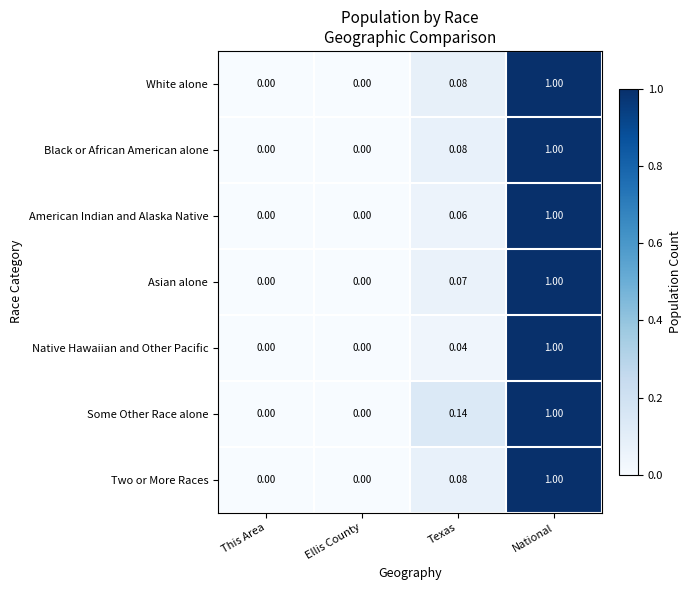

Between Texas and National, which series saw the biggest shift?

Native Hawaiian and Other Pacific